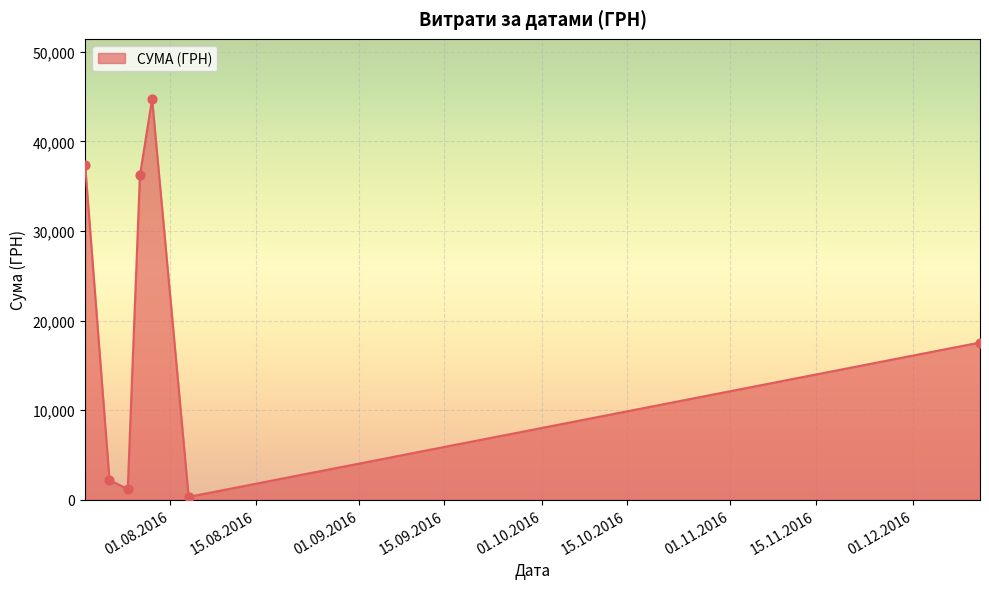

What is the maximum value shown in the chart?

44730.5